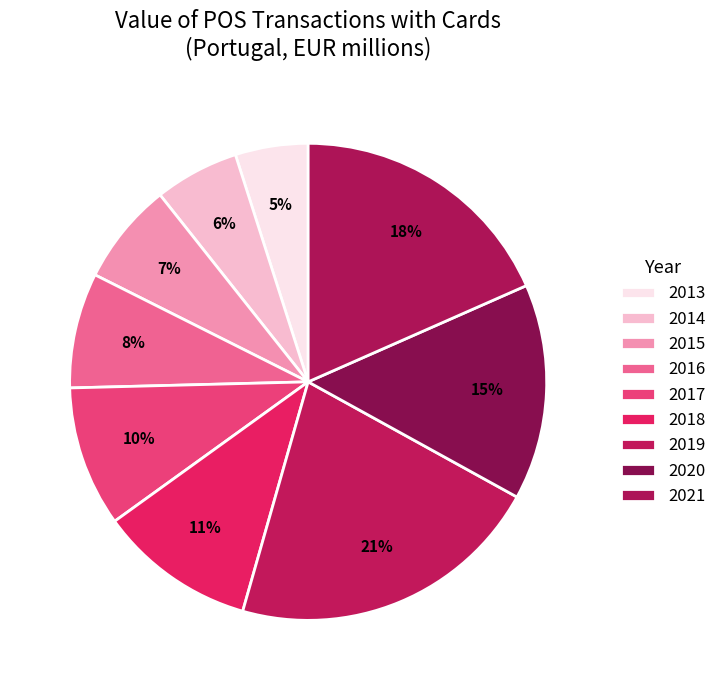

How many segments does this pie chart have?

9